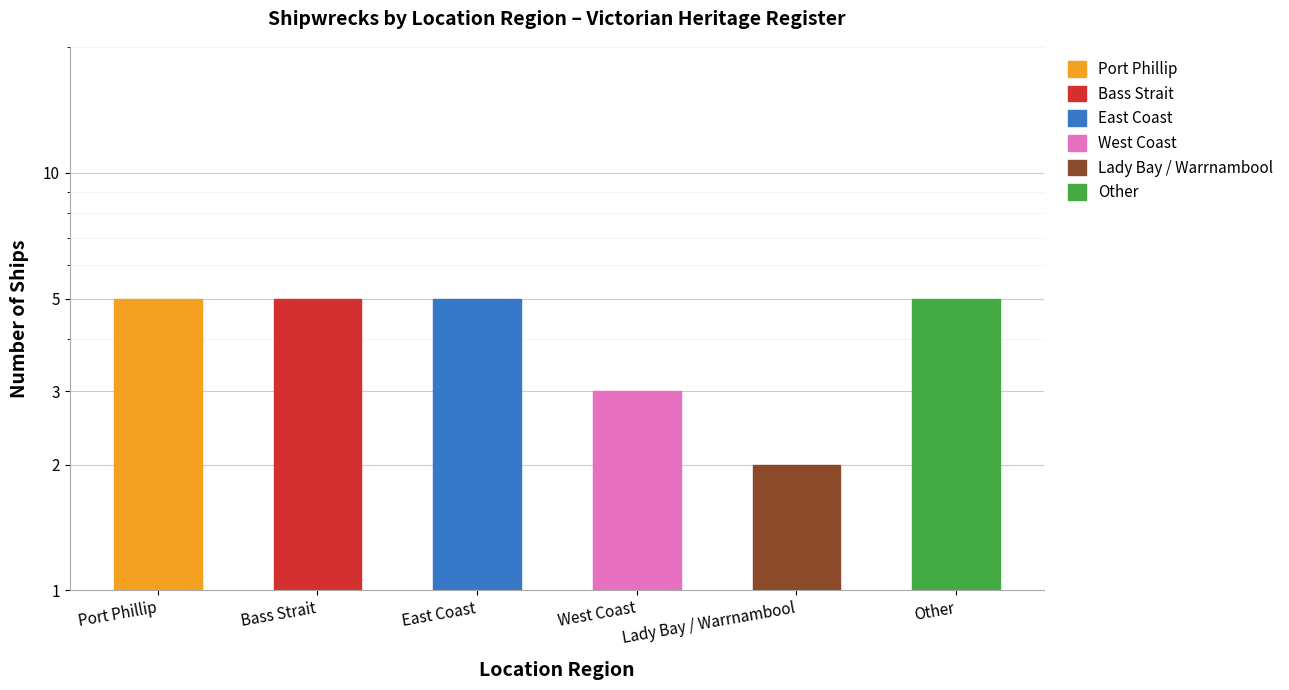

Rank the categories by value from lowest to highest.

Lady Bay / Warrnambool, West Coast, Port Phillip, Bass Strait, East Coast, Other